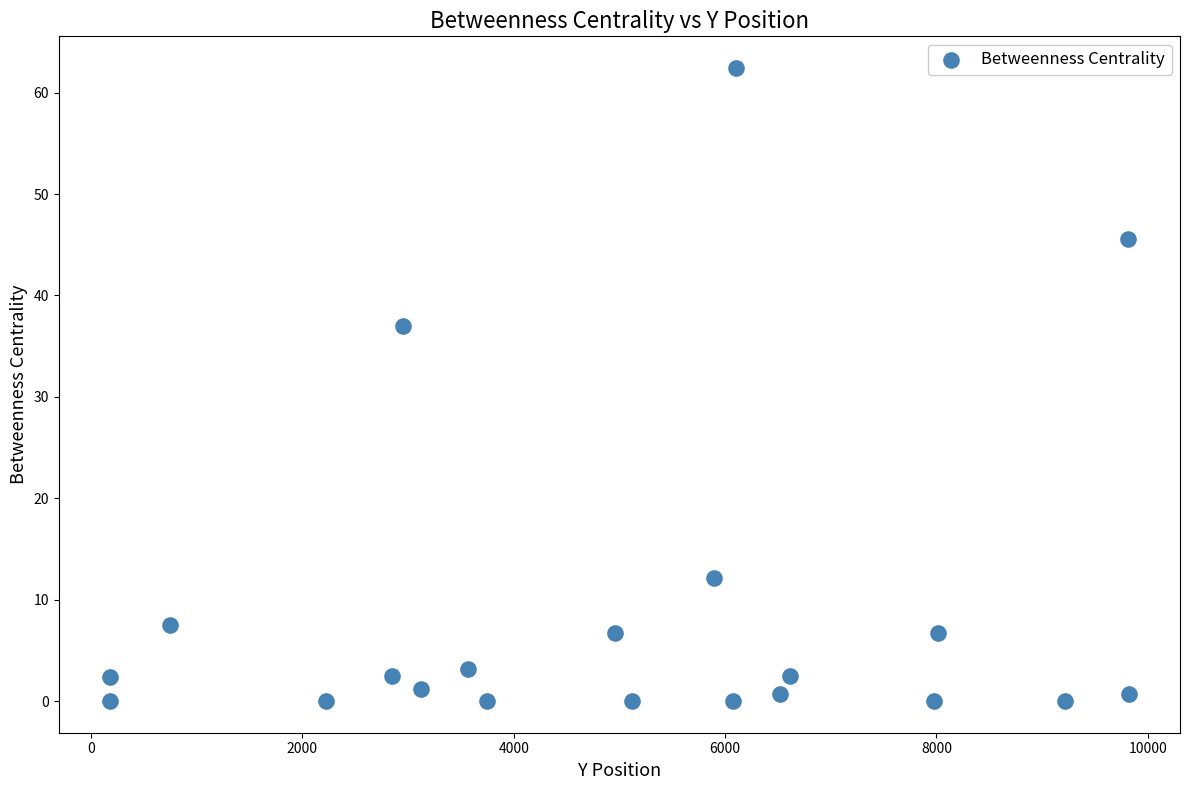

What Y value in the scatter plot is closest to 31?

37.0